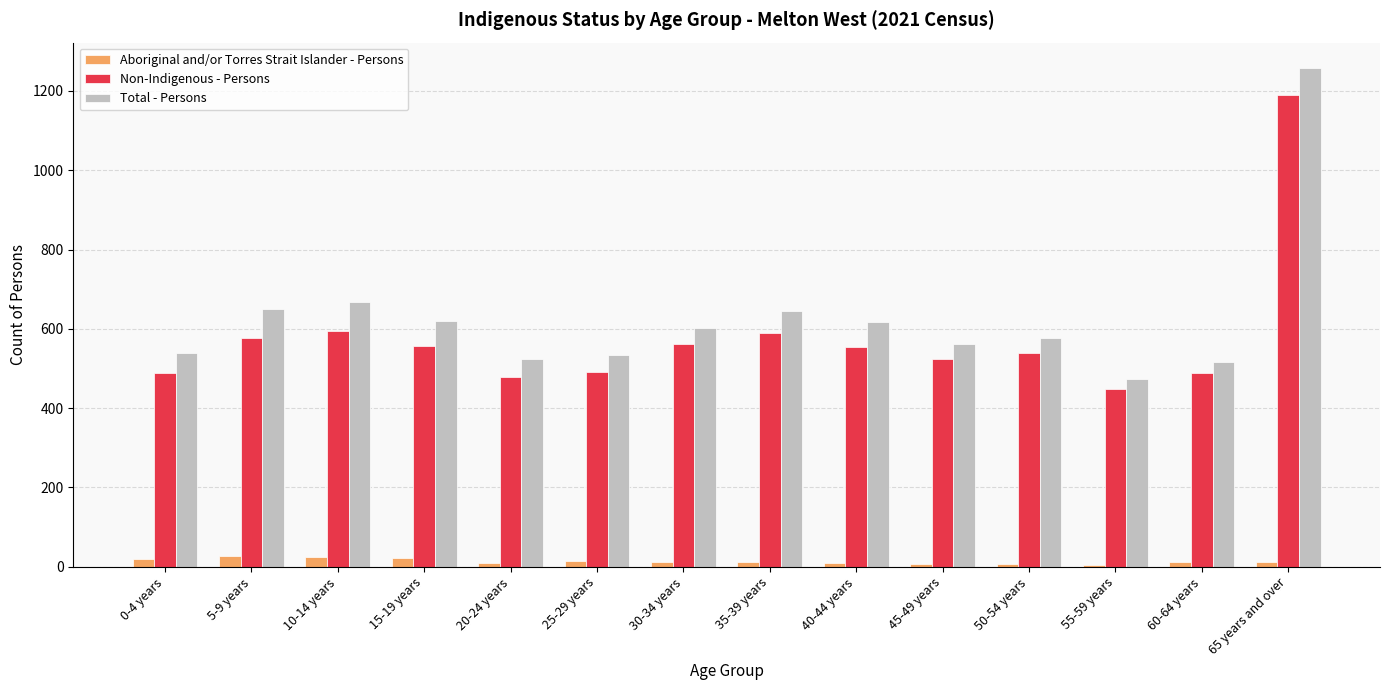

How many categories are shown in the chart?

14